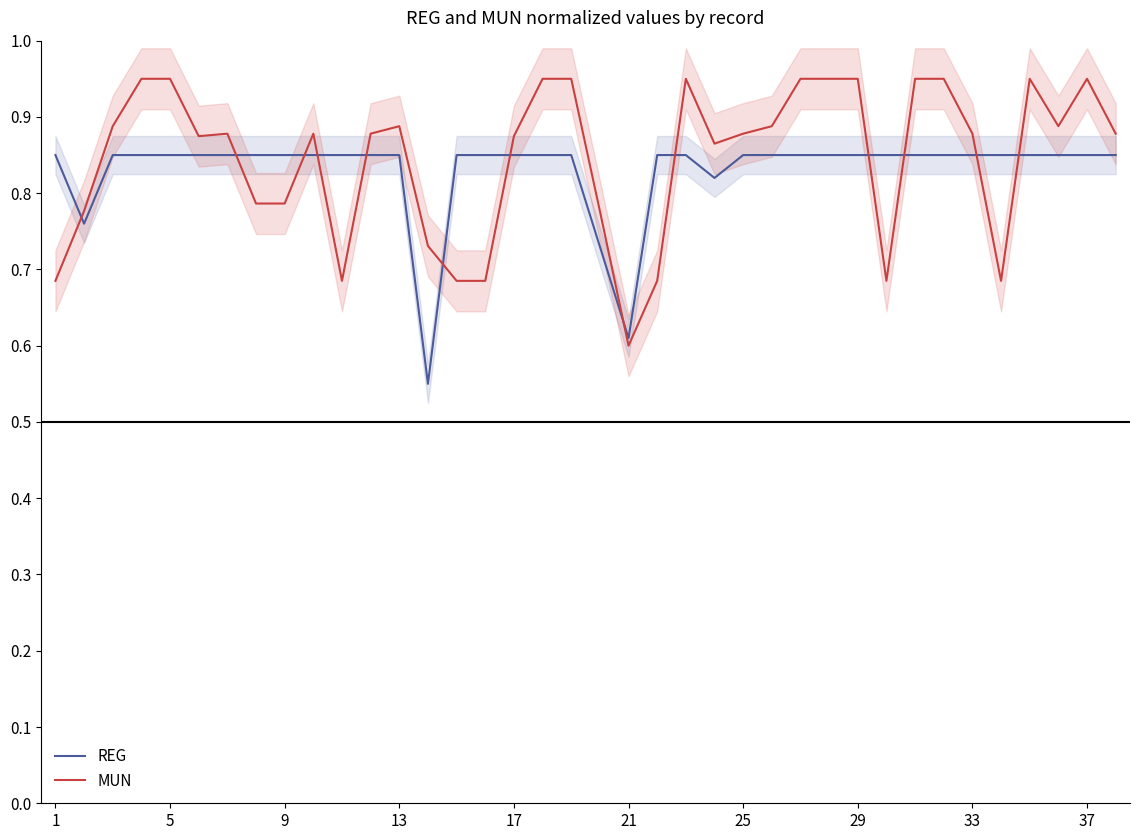

Reading right to left, what are all the values shown in this chart?

REG: 0.9	0.9	0.9	0.9	0.9	0.9	0.9	0.9	0.9	0.9	0.9	0.9	0.9	0.9	0.8	0.9	0.9	0.6	0.7	0.9	0.9	0.9	0.9	0.9	0.6	0.9	0.9	0.9	0.9	0.9	0.9	0.9	0.9	0.9	0.9	0.9	0.8	0.9
MUN: 0.9	0.9	0.9	0.9	0.7	0.9	0.9	0.9	0.7	0.9	0.9	0.9	0.9	0.9	0.9	0.9	0.7	0.6	0.8	0.9	0.9	0.9	0.7	0.7	0.7	0.9	0.9	0.7	0.9	0.8	0.8	0.9	0.9	0.9	0.9	0.9	0.8	0.7